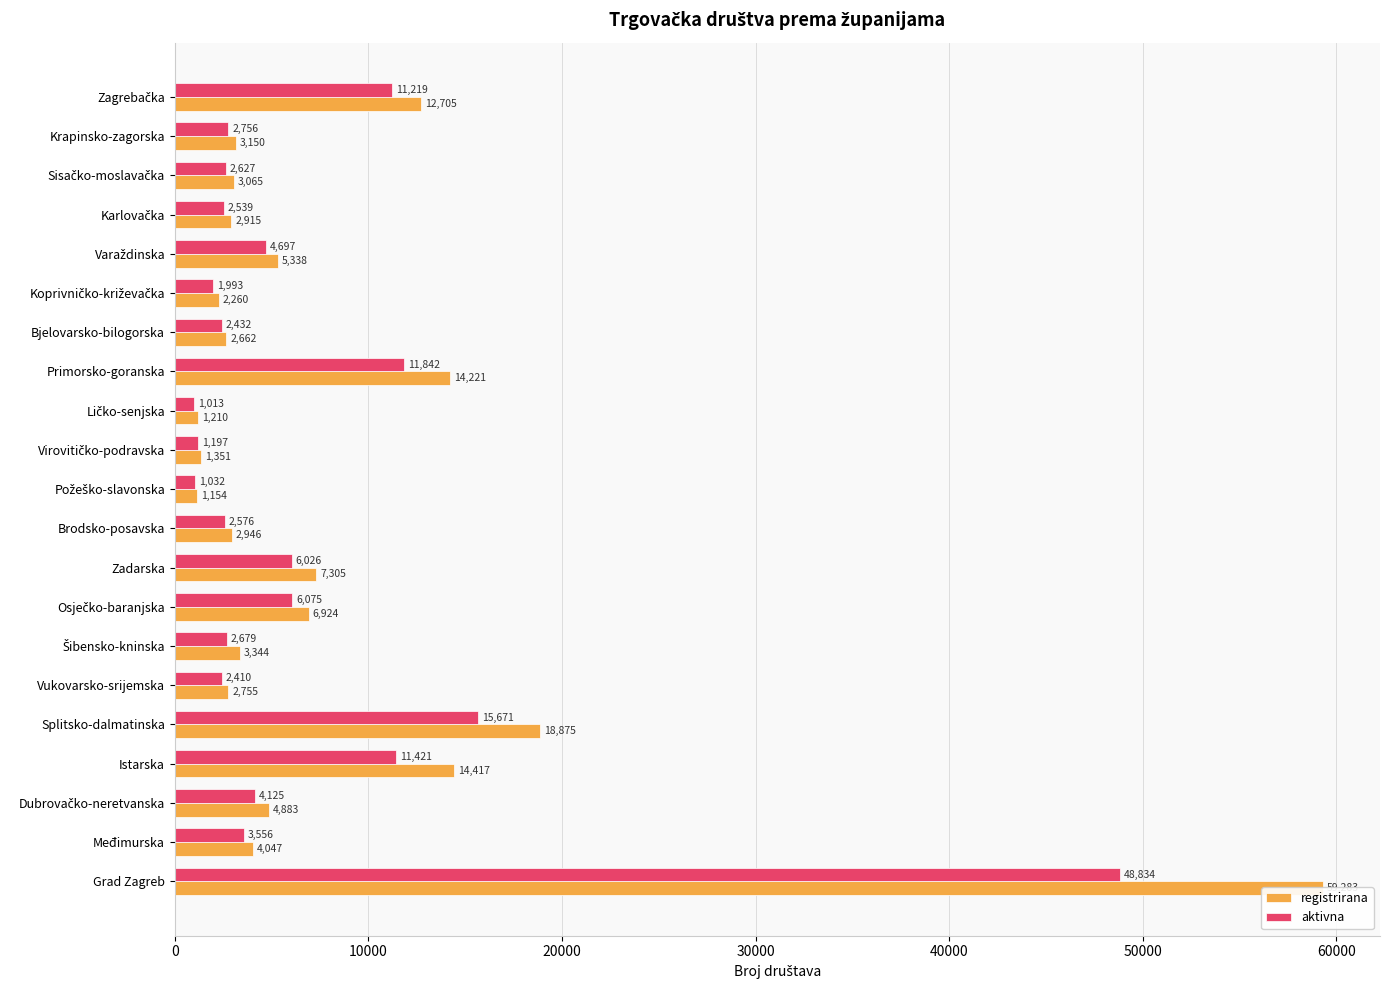

What is the total value across all series at Splitsko-dalmatinska?

34546